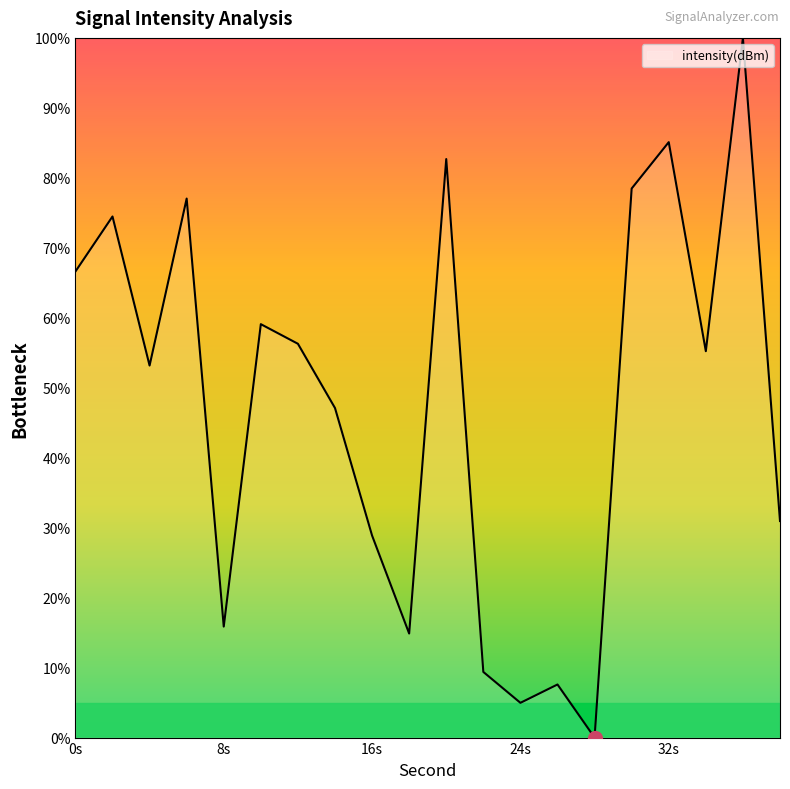

What is the maximum value shown in the chart?

100.0